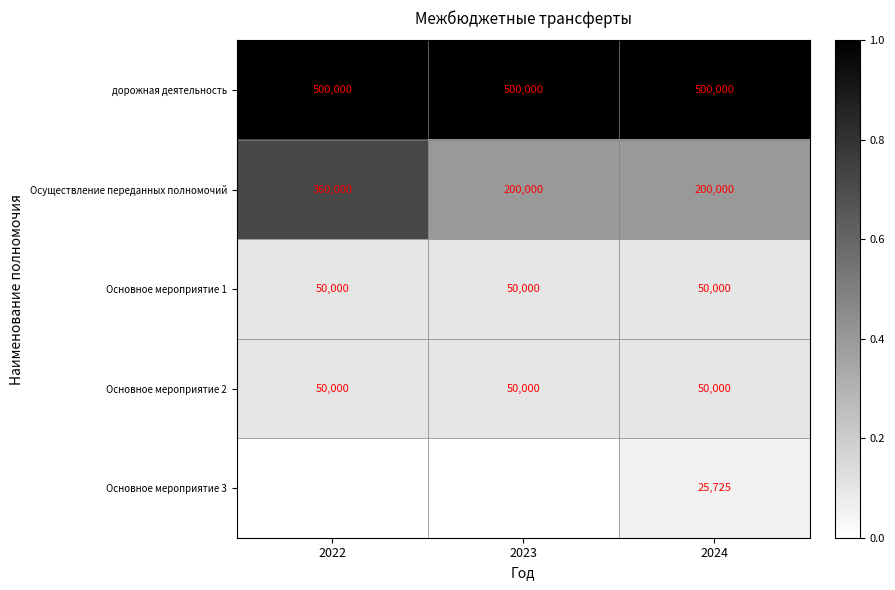

True or false: дорожная деятельность has a value of 0.6 at 2024.

False